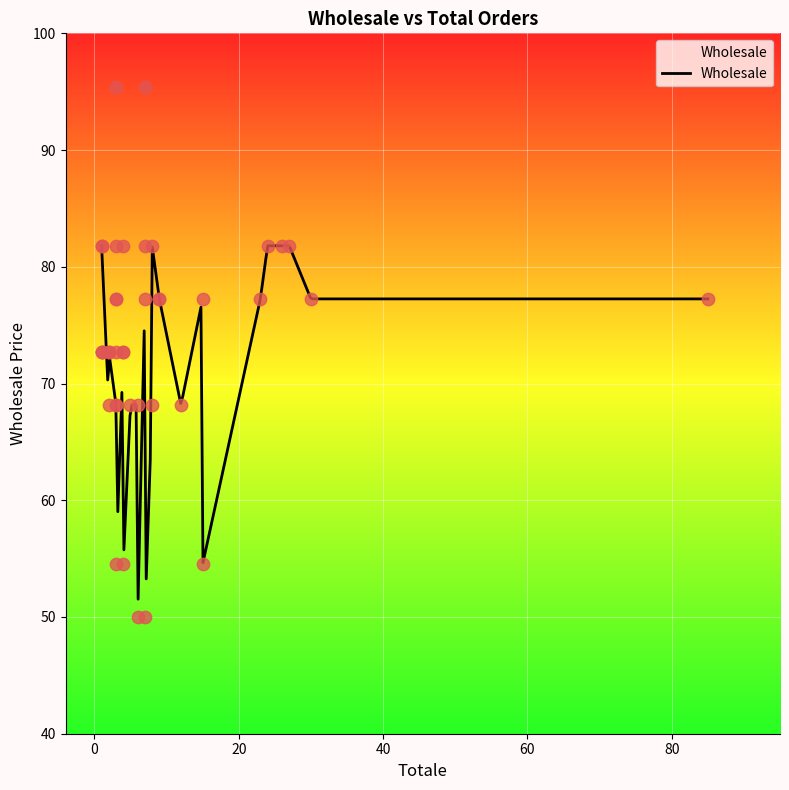

What is the change in value from 2 to 9?

+4.5